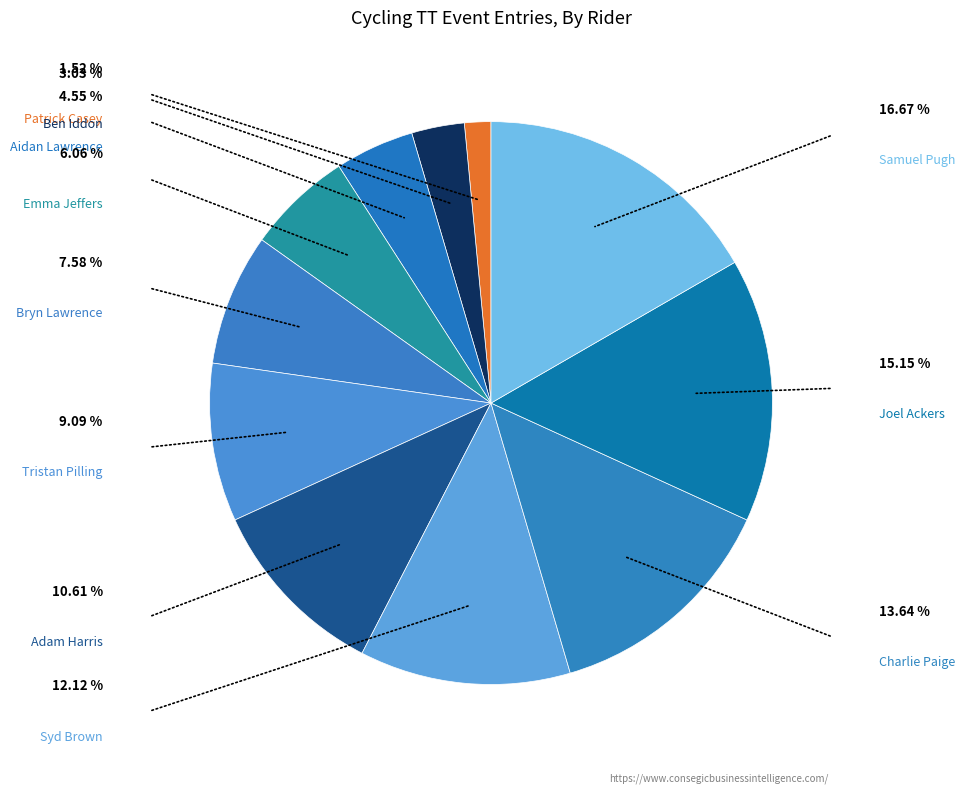

How many segments does this pie chart have?

11